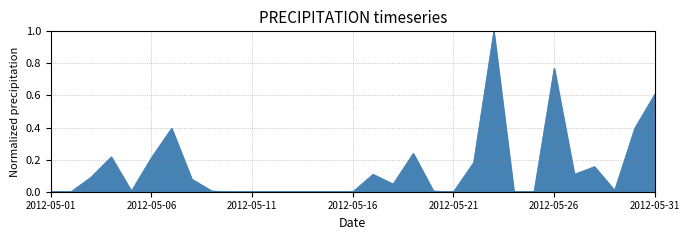

What is the maximum value shown in the chart?

1.0